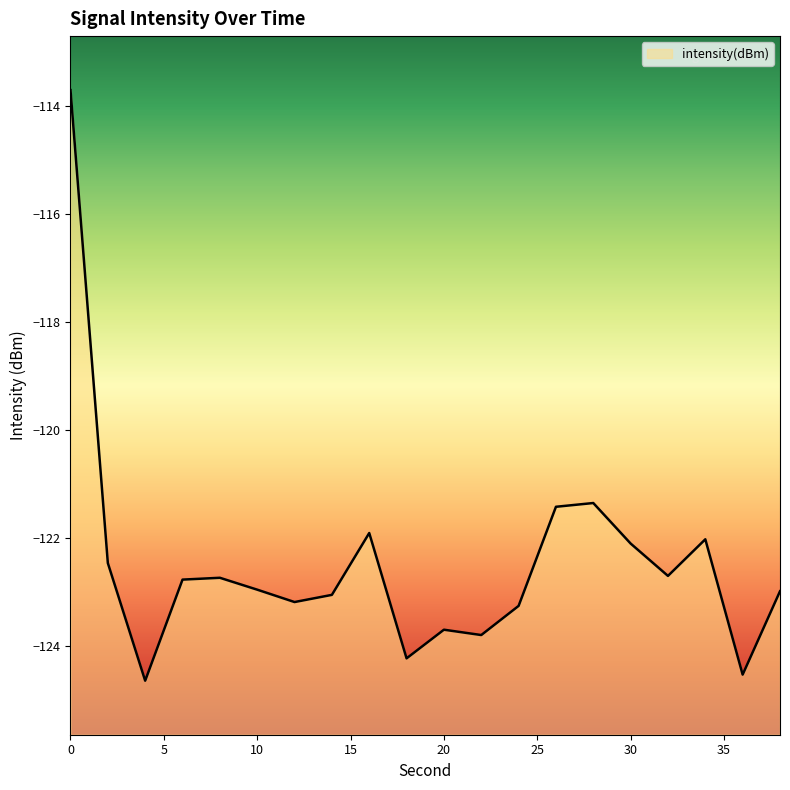

How many interior local valleys (lower than both neighbors) does the data have?

6